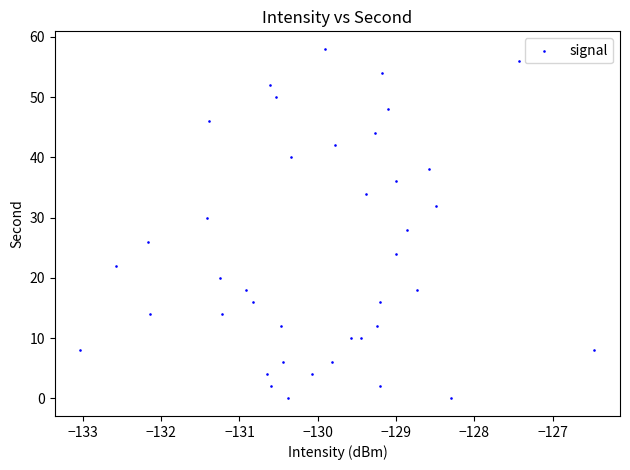

What is the range of Y values (max minus min)?

58